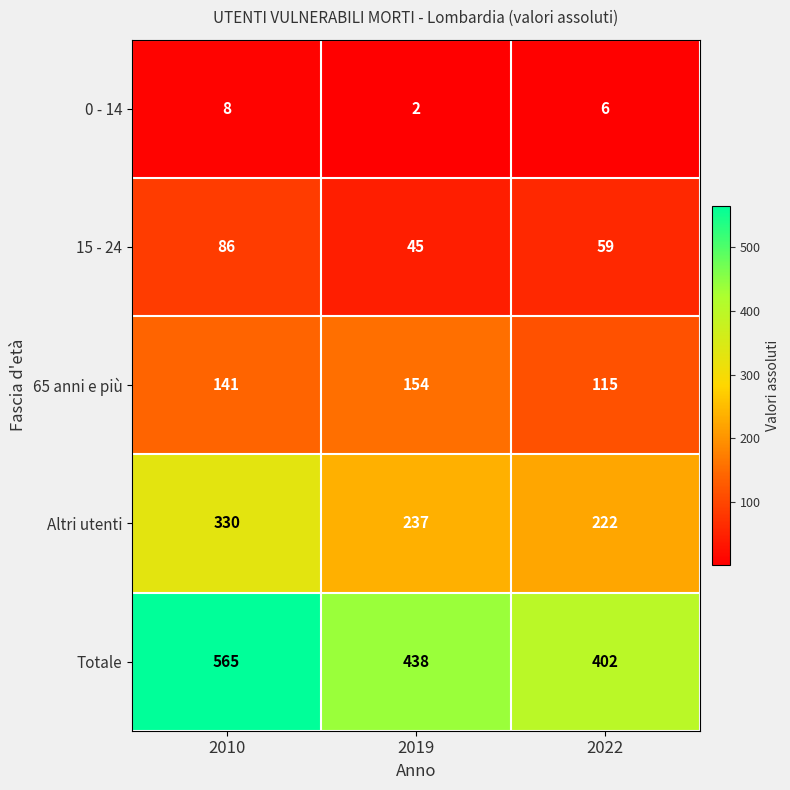

Where is 65 anni e più nearest to the value 134?

2010